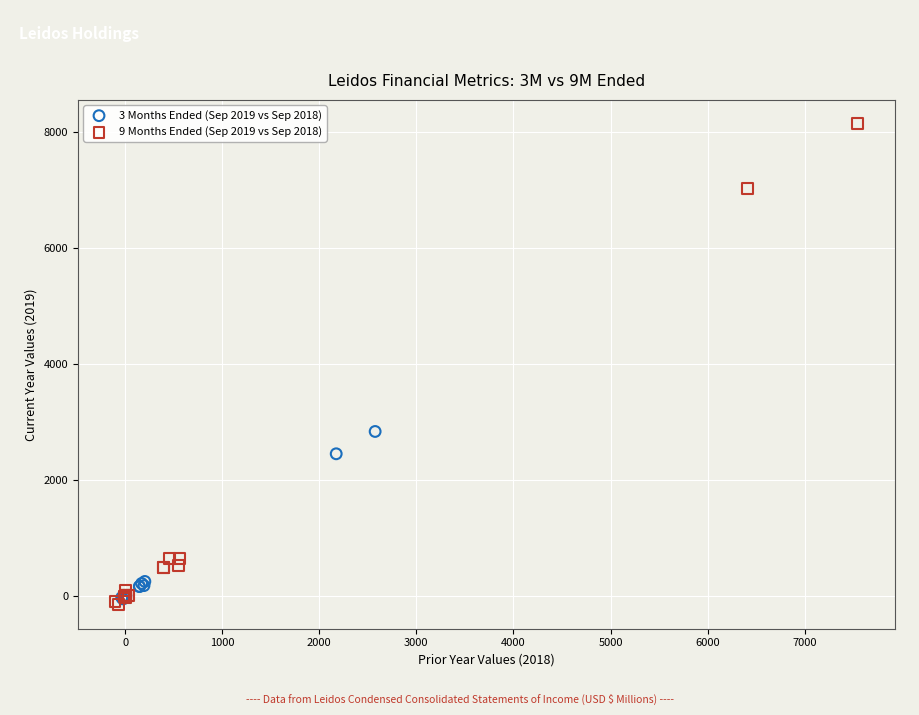

Which series has the widest spread of Y values?

9 Months Ended (Sep 2019 vs Sep 2018)